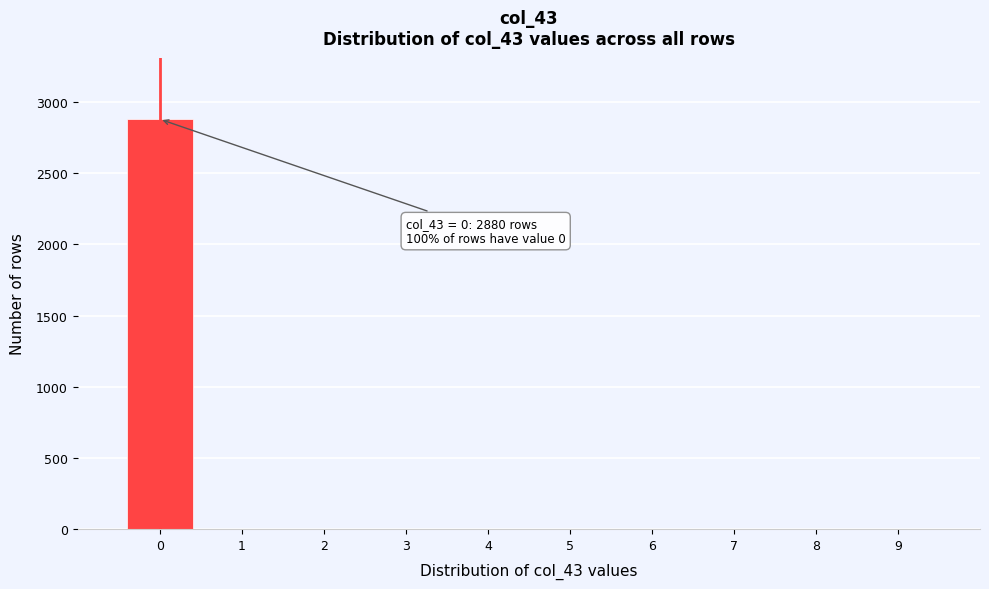

Which range on the x-axis has the tallest bar?

-0.5 to 0.5